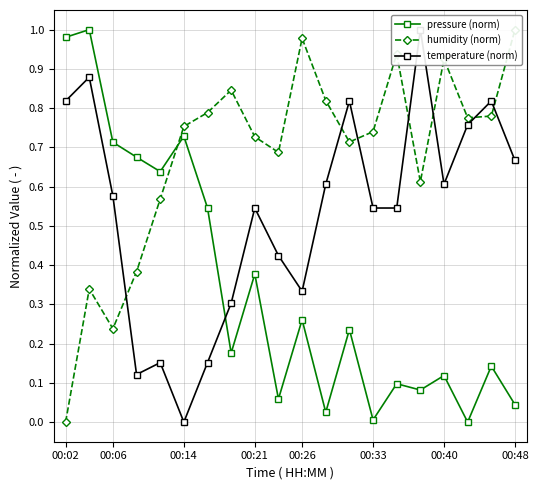

At how many categories does at least one series exceed 0?

20